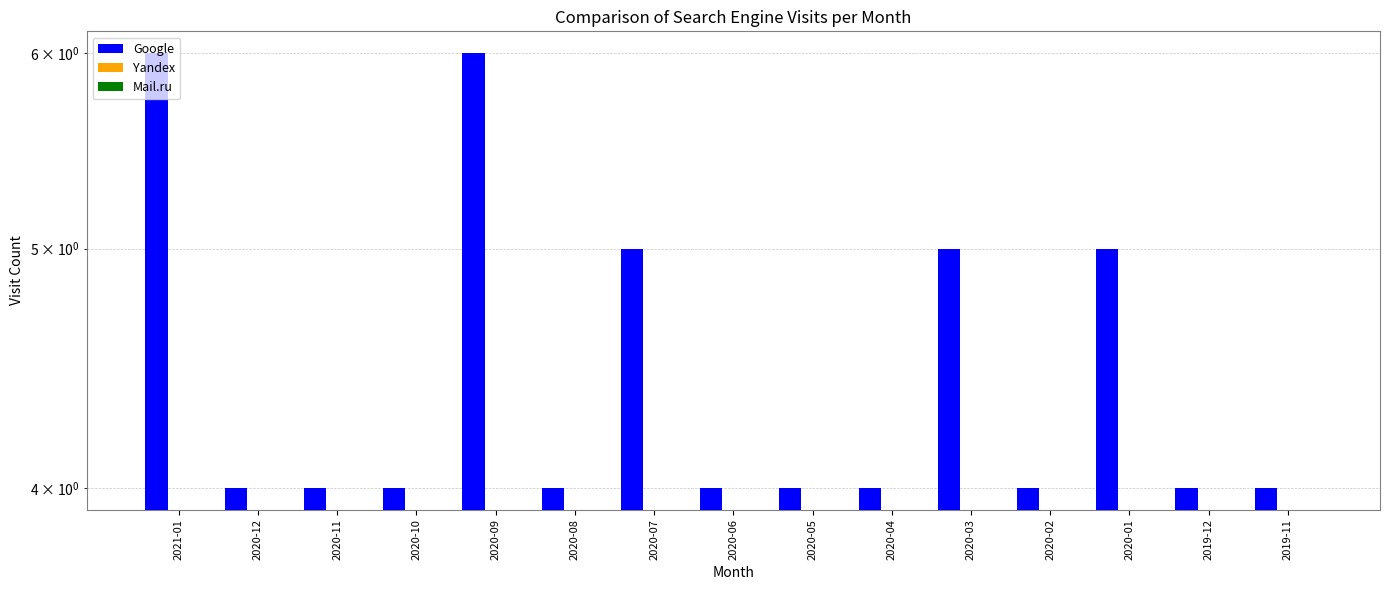

Reading left to right, what are all the values shown in this chart?

Google: 2021-01=6	2020-12=4	2020-11=4	2020-10=4	2020-09=6	2020-08=4	2020-07=5	2020-06=4	2020-05=4	2020-04=4	2020-03=5	2020-02=4	2020-01=5	2019-12=4	2019-11=4
Yandex: 2021-01=0	2020-12=0	2020-11=0	2020-10=0	2020-09=0	2020-08=0	2020-07=0	2020-06=0	2020-05=0	2020-04=0	2020-03=0	2020-02=0	2020-01=0	2019-12=0	2019-11=0
Mail.ru: 2021-01=0	2020-12=0	2020-11=0	2020-10=0	2020-09=0	2020-08=0	2020-07=0	2020-06=0	2020-05=0	2020-04=0	2020-03=0	2020-02=0	2020-01=0	2019-12=0	2019-11=0